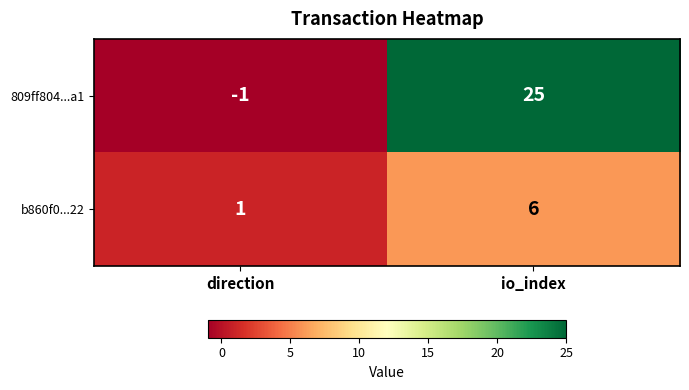

How many data points does each series have?

2